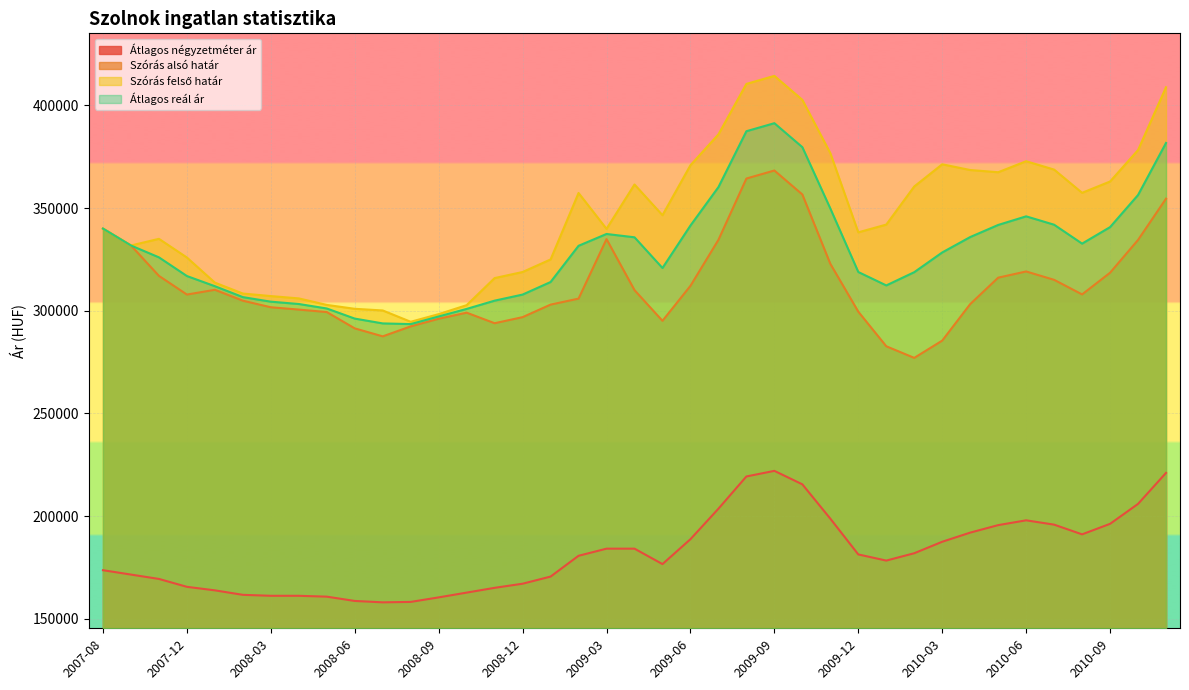

Reading left to right, extract all data points from this chart.

Átlagos négyzetméter ár: 2007-08=173626	2007-10=171500	2007-11=169373	2007-12=165532	2008-01=163816	2008-02=161633	2008-03=161166	2008-04=161166	2008-05=160747	2008-06=158655	2008-07=157979	2008-08=158189	2008-09=160391	2008-10=162717	2008-11=165043	2008-12=167051	2009-01=170522	2009-02=180647	2009-03=184119	2009-04=184119	2009-05=176606	2009-06=188722	2009-07=203567	2009-08=219271	2009-09=222000	2009-10=215440	2009-11=198727	2009-12=181308	2010-01=178311	2010-02=181889	2010-03=187479	2010-04=191926	2010-05=195575	2010-06=197918	2010-07=195810	2010-08=191085	2010-09=196204	2010-10=205914	2010-11=221004
Szórás alsó határ: 2007-08=339976	2007-10=331749	2007-11=316953	2007-12=307854	2008-01=310176	2008-02=304866	2008-03=301668	2008-04=300537	2008-05=299330	2008-06=291381	2008-07=287502	2008-08=292351	2008-09=296073	2008-10=299034	2008-11=293895	2008-12=296855	2009-01=302966	2009-02=305876	2009-03=334849	2009-04=310017	2009-05=295065	2009-06=312100	2009-07=334487	2009-08=364351	2009-09=368261	2009-10=356588	2009-11=322826	2009-12=299521	2010-01=282673	2010-02=277020	2010-03=285428	2010-04=303212	2010-05=316077	2010-06=319104	2010-07=315025	2010-08=307921	2010-09=318479	2010-10=334450	2010-11=354543
Szórás felső határ: 2007-08=339976	2007-10=331749	2007-11=334993	2007-12=325894	2008-01=313660	2008-02=308350	2008-03=307114	2008-04=305983	2008-05=302814	2008-06=300917	2008-07=300106	2008-08=294601	2008-09=298323	2008-10=302696	2008-11=315881	2008-12=318841	2009-01=324952	2009-02=357316	2009-03=339865	2009-04=361457	2009-05=346505	2009-06=370830	2009-07=385855	2009-08=410433	2009-09=414343	2009-10=402670	2009-11=376720	2009-12=338155	2010-01=341929	2010-02=360484	2010-03=371290	2010-04=368502	2010-05=367423	2010-06=372784	2010-07=368705	2010-08=357399	2010-09=362907	2010-10=378212	2010-11=408823
Átlagos reál ár: 2007-08=339976	2007-10=331749	2007-11=325973	2007-12=316874	2008-01=311918	2008-02=306608	2008-03=304391	2008-04=303260	2008-05=301072	2008-06=296149	2008-07=293804	2008-08=293476	2008-09=297198	2008-10=300865	2008-11=304888	2008-12=307848	2009-01=313959	2009-02=331596	2009-03=337357	2009-04=335737	2009-05=320785	2009-06=341465	2009-07=360171	2009-08=387392	2009-09=391302	2009-10=379629	2009-11=349773	2009-12=318838	2010-01=312301	2010-02=318752	2010-03=328359	2010-04=335857	2010-05=341750	2010-06=345944	2010-07=341865	2010-08=332660	2010-09=340693	2010-10=356331	2010-11=381683